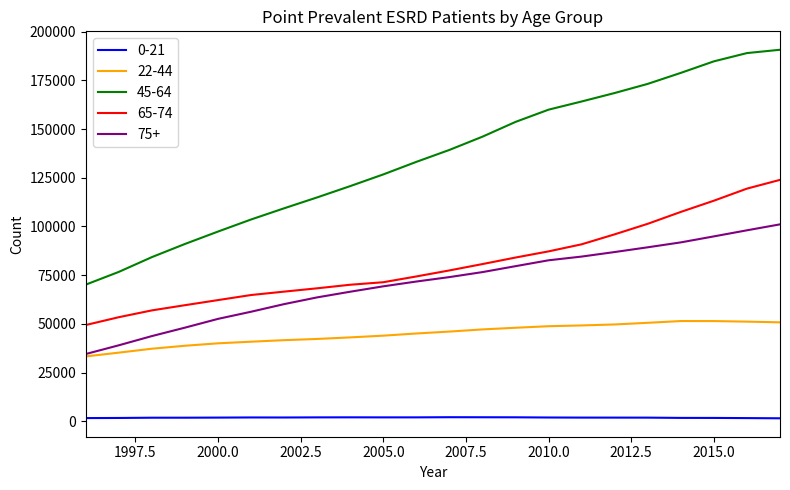

Rank the series by their maximum value, from lowest to highest.

0-21, 22-44, 75+, 65-74, 45-64